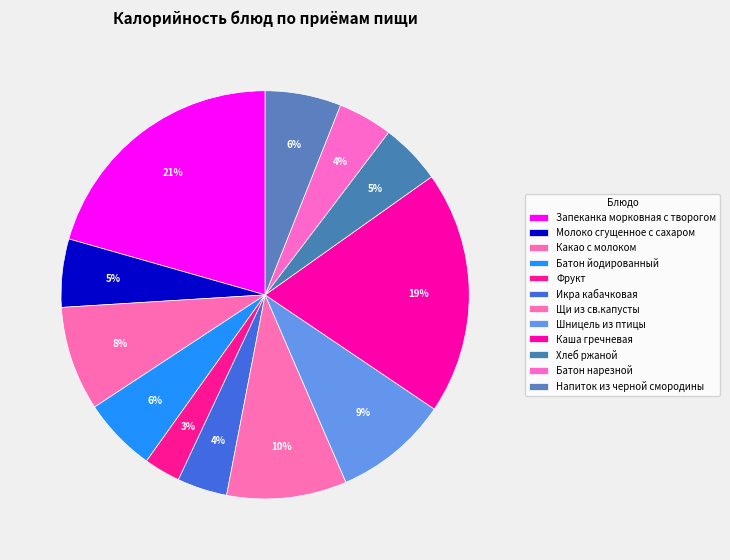

Rank the categories by value from highest to lowest.

Запеканка морковная с творогом, Каша гречневая, Щи из св.капусты, Шницель из птицы, Какао с молоком, Напиток из черной смородины, Батон йодированный, Молоко сгущенное с сахаром, Хлеб ржаной, Батон нарезной, Икра кабачковая, Фрукт